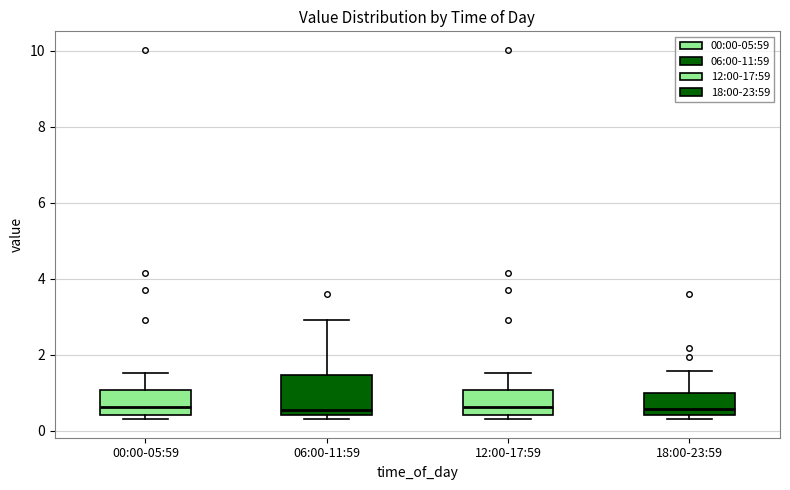

Reading left to right, transcribe this box plot: for each box, give where its median line is, the range the box spans, and where its two whiskers end, as read against the y-axis. The values are not printed on the chart, so give them approximately, as read against the axis.

00:00-05:59: median 0.6, box 0.4 to 1.0, whiskers 0.4 (just below the box's lower edge) to 1.6
06:00-11:59: median 0.6, box 0.4 to 1.4, whiskers 0.4 (just below the box's lower edge) to 3.0
12:00-17:59: median 0.6, box 0.4 to 1.0, whiskers 0.4 (just below the box's lower edge) to 1.6
18:00-23:59: median 0.6, box 0.4 to 1.0, whiskers 0.4 (just below the box's lower edge) to 1.6